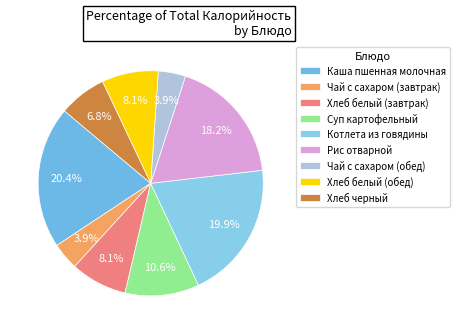

Which slice is the smallest?

Чай с сахаром (завтрак)